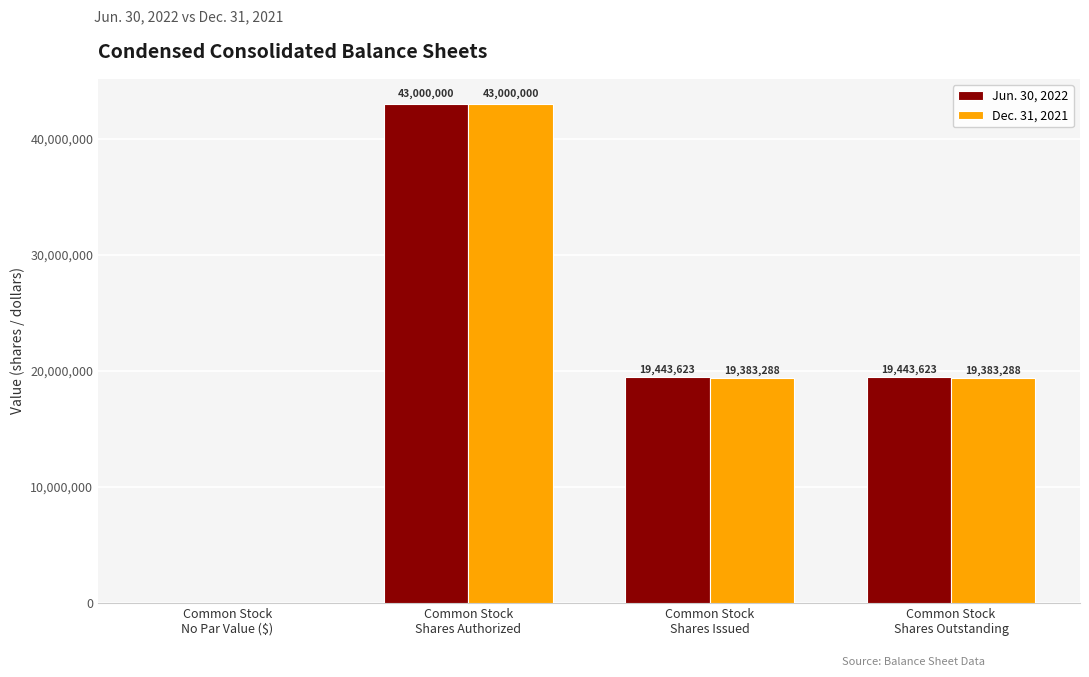

How many Jun. 30, 2022 values are between 19443623 and 43000000?

3